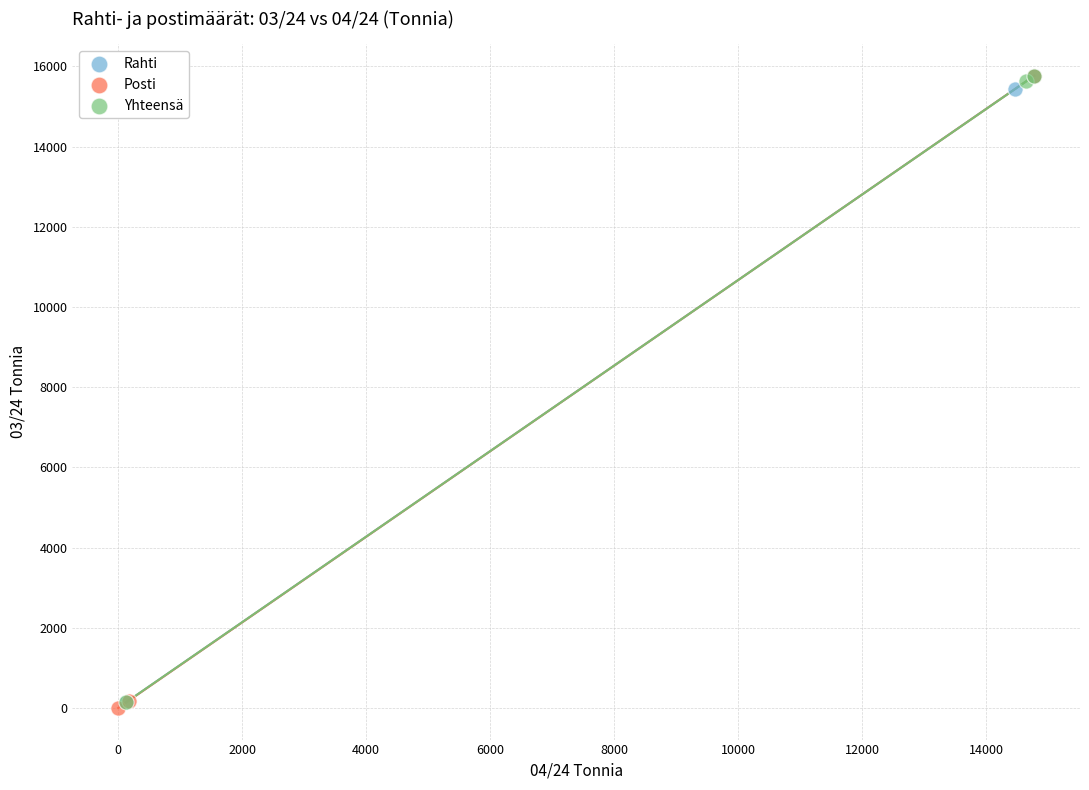

Which series has the largest Y range (max minus min)?

Posti